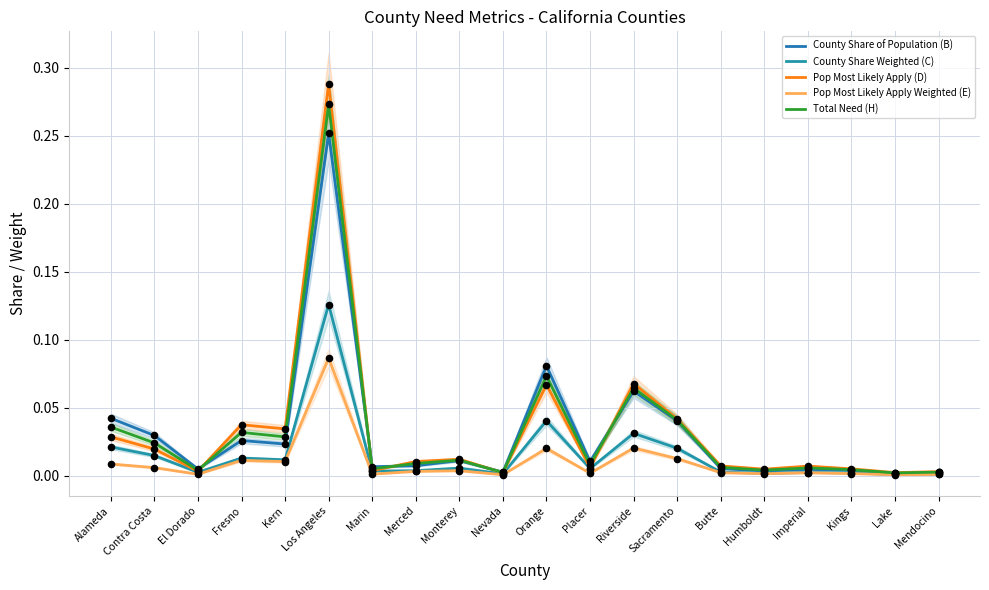

At how many categories does at least one series exceed 0?

20